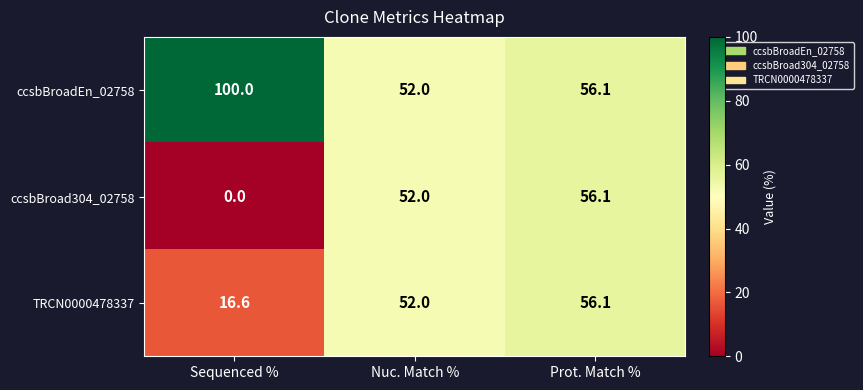

What is the spread (max minus min) of values at Sequenced %?

100.0